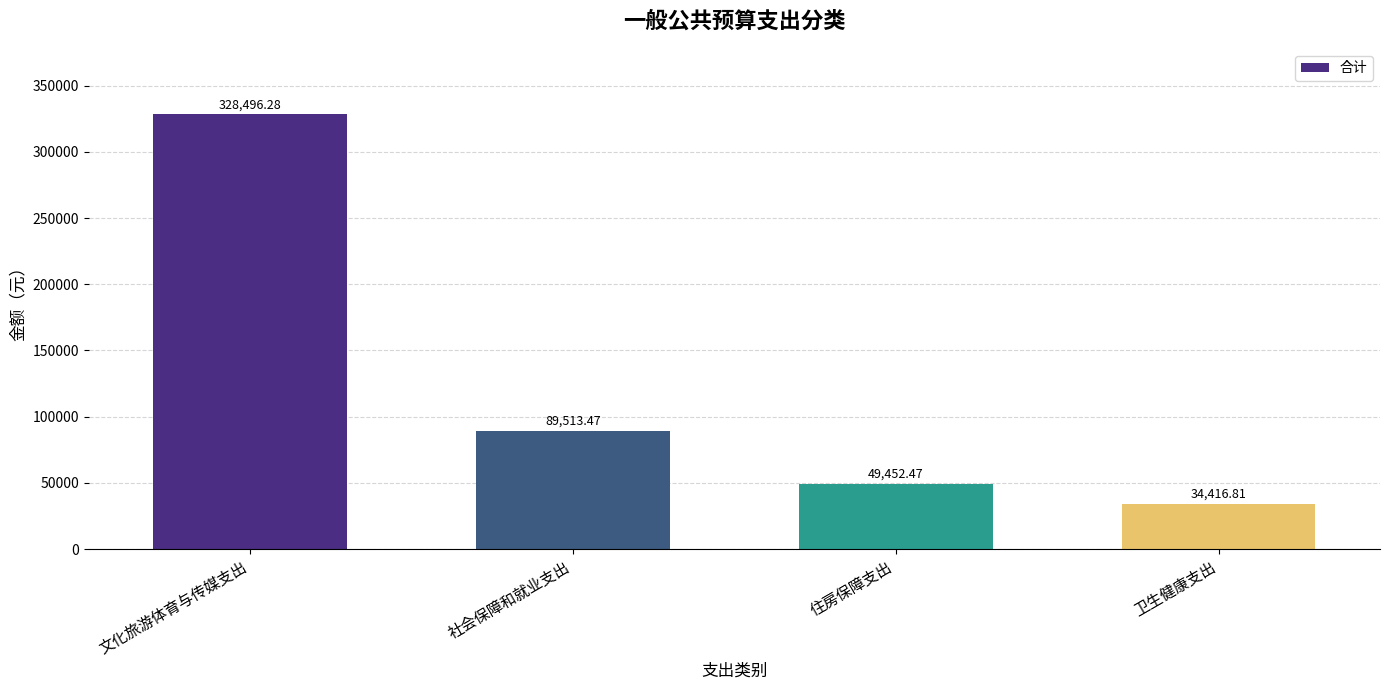

The value at 住房保障支出 is 17607.2. True or false?

False